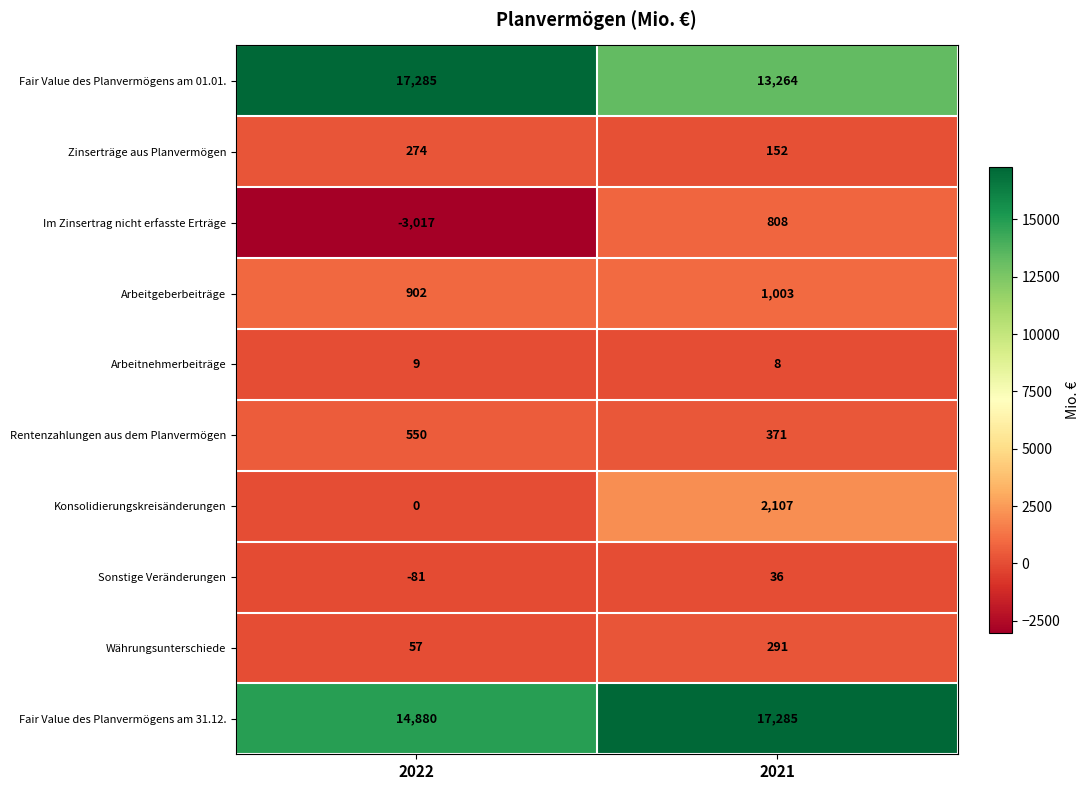

The Arbeitnehmerbeiträge series shows 9 at 2022. True or false?

True